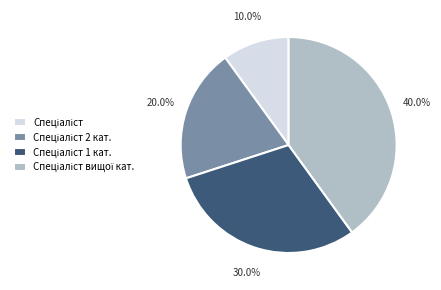

Is there a majority slice in this chart?

No